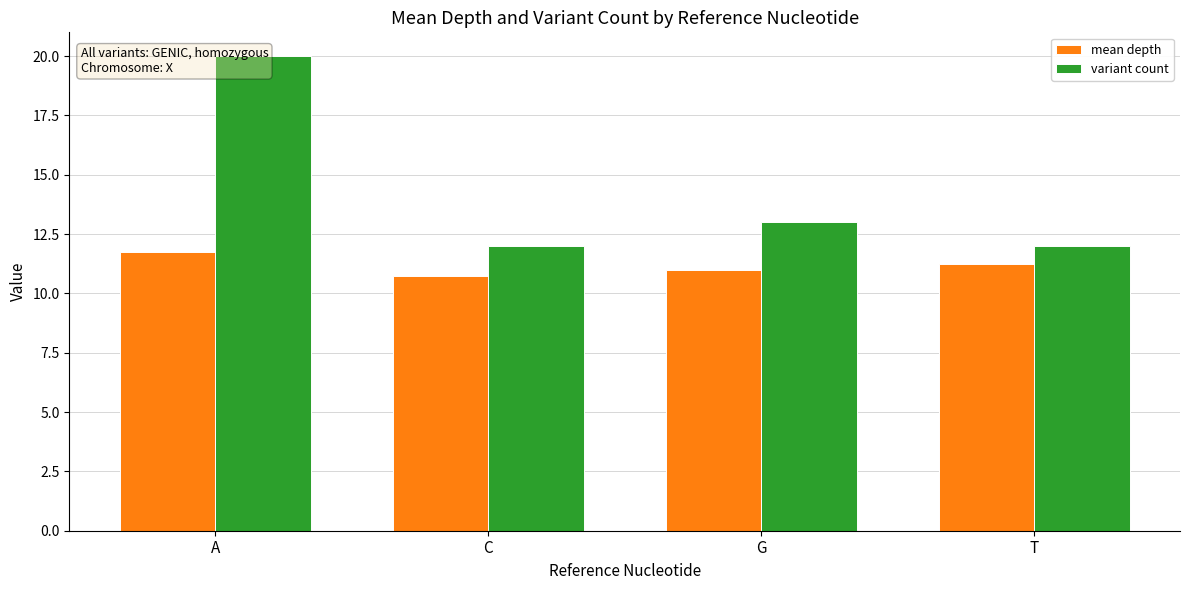

What is the sum of the variant count values at C and A?

32.0